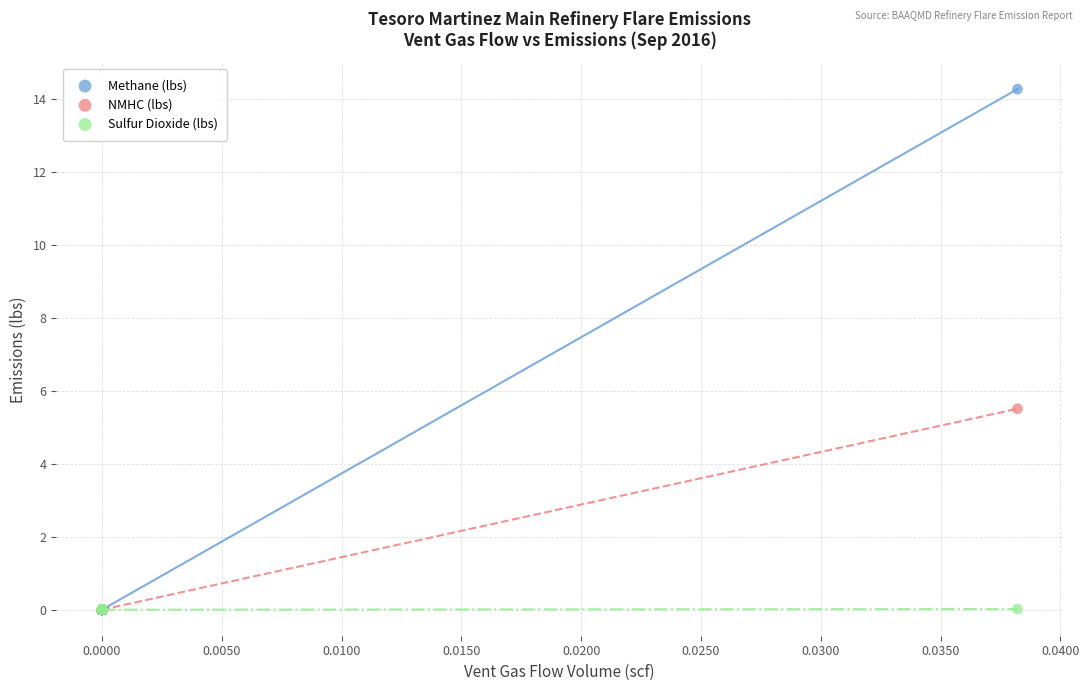

Across all series, what Y value is closest to 7?

5.5